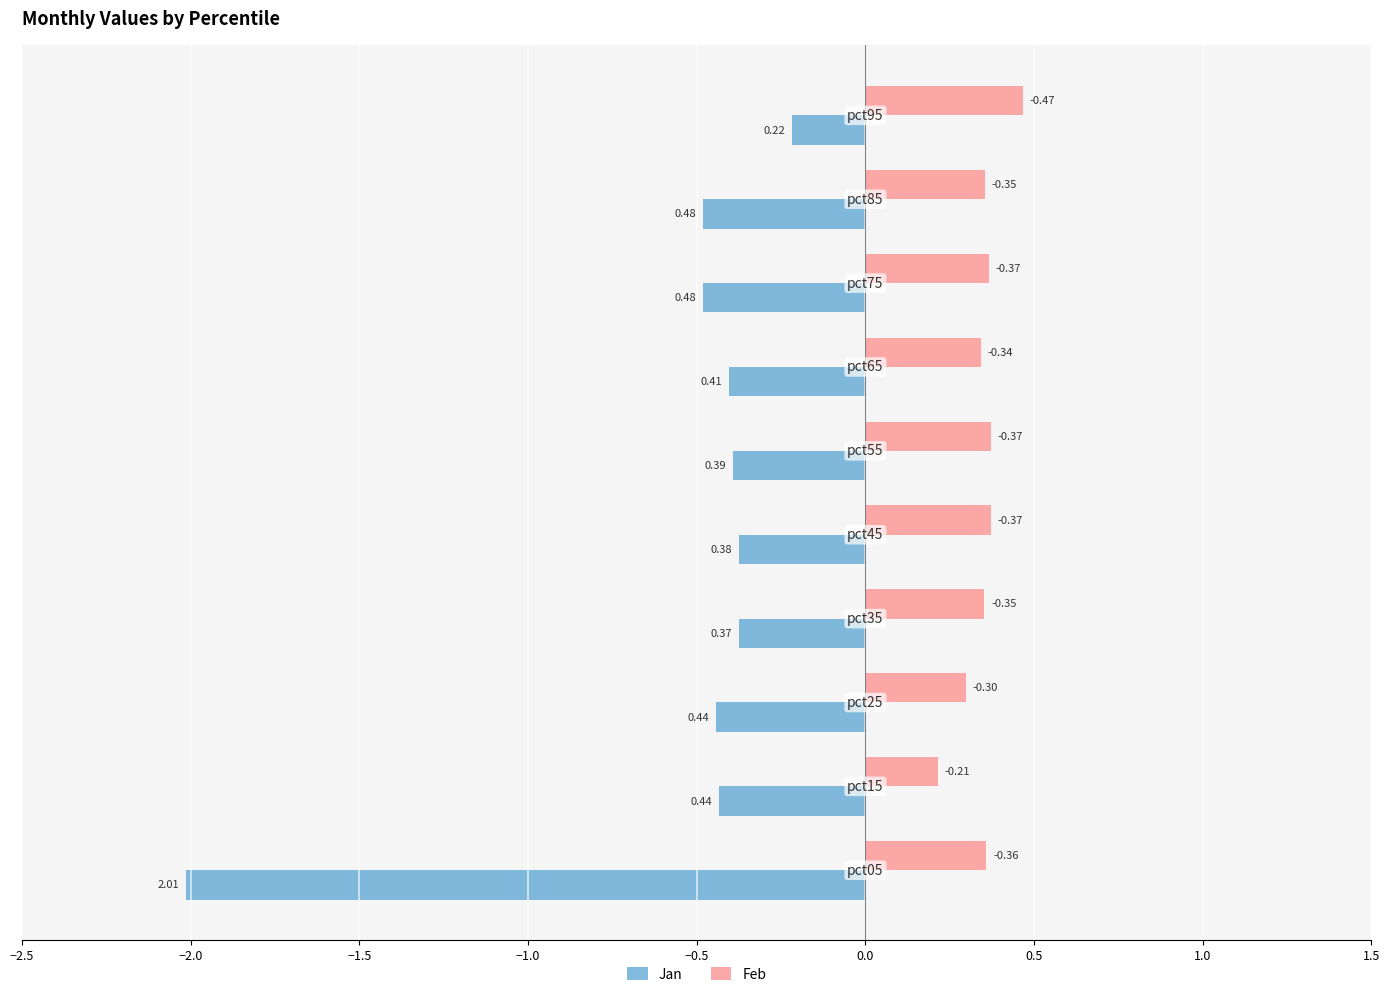

What is the average value of the Jan series?

-0.6